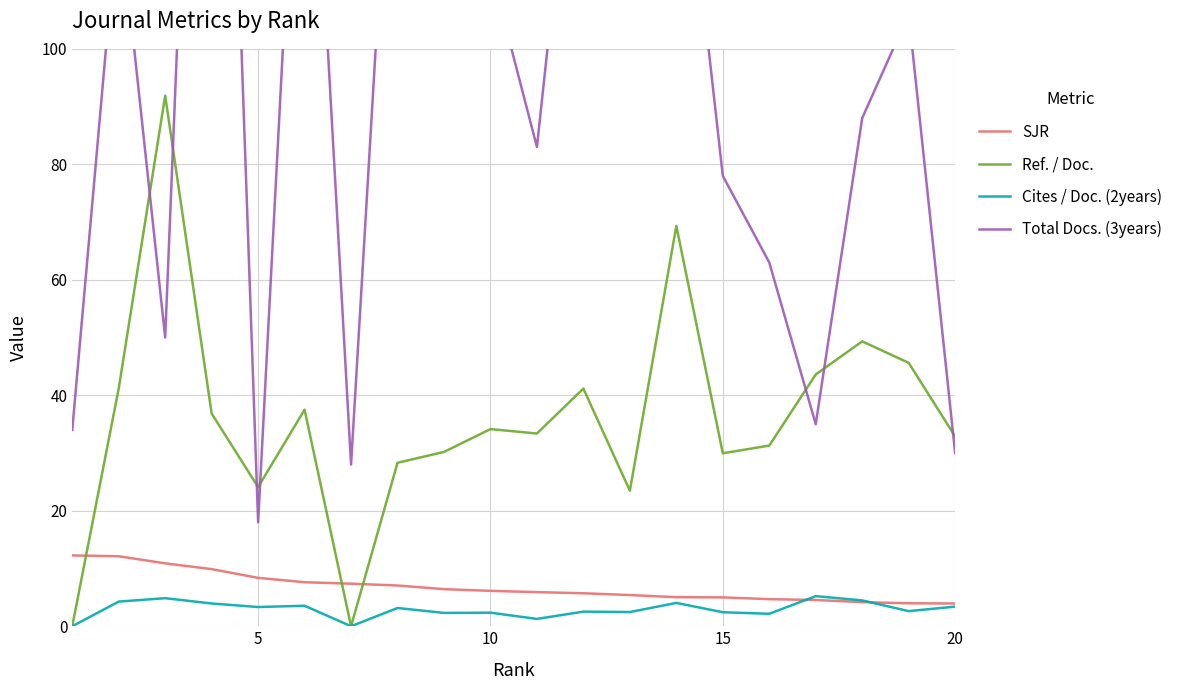

Read the Ref. / Doc. value at 10.

34.1